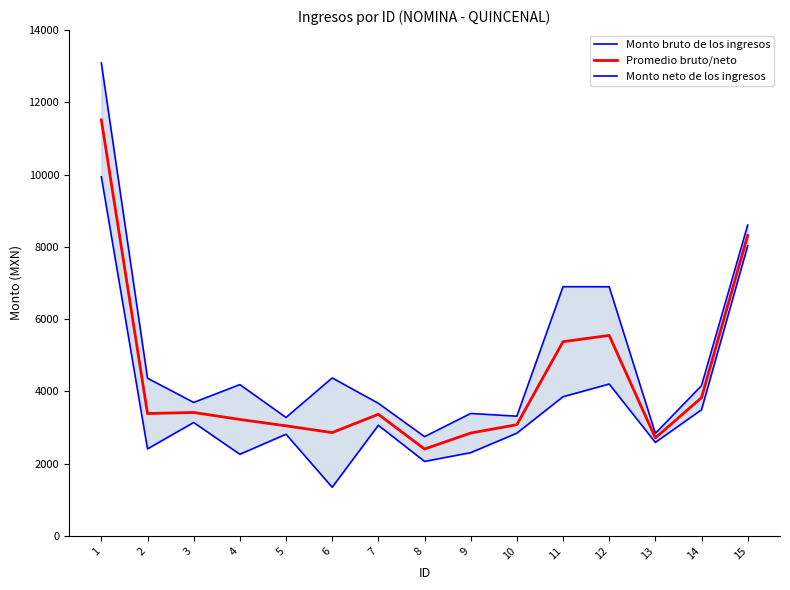

Is it true that Monto bruto de los ingresos equals 8905.2 at 1?

False